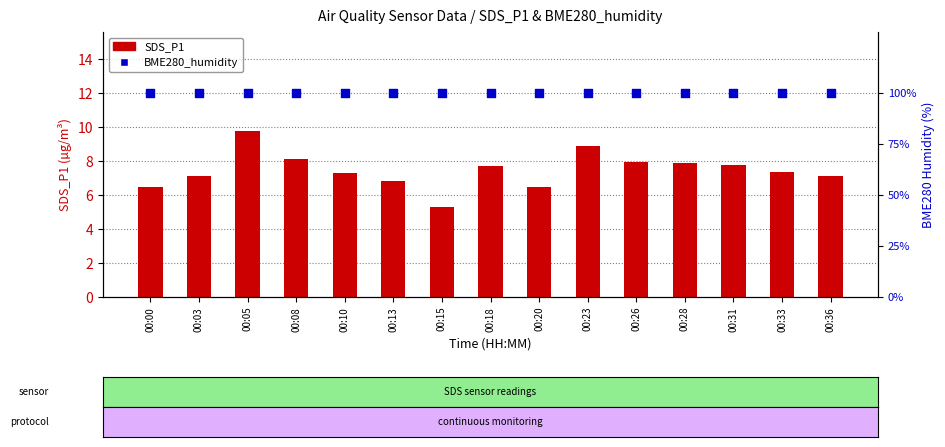

Which series contains the highest Y value?

BME280_humidity